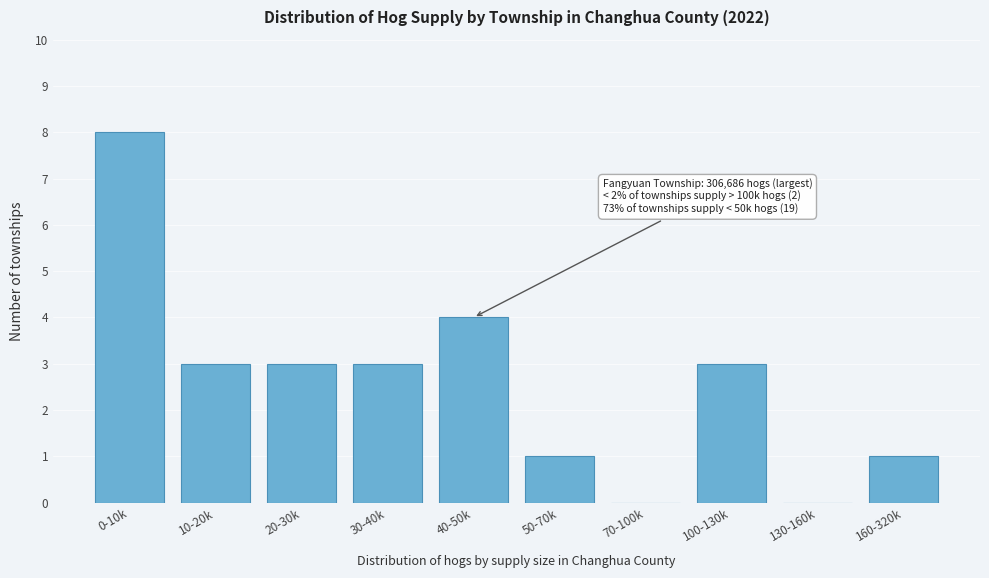

Reading left to right, what are all the values shown in this chart?

0-10k=8	10-20k=3	20-30k=3	30-40k=3	40-50k=4	50-70k=1	70-100k=0	100-130k=3	130-160k=0	160-320k=1